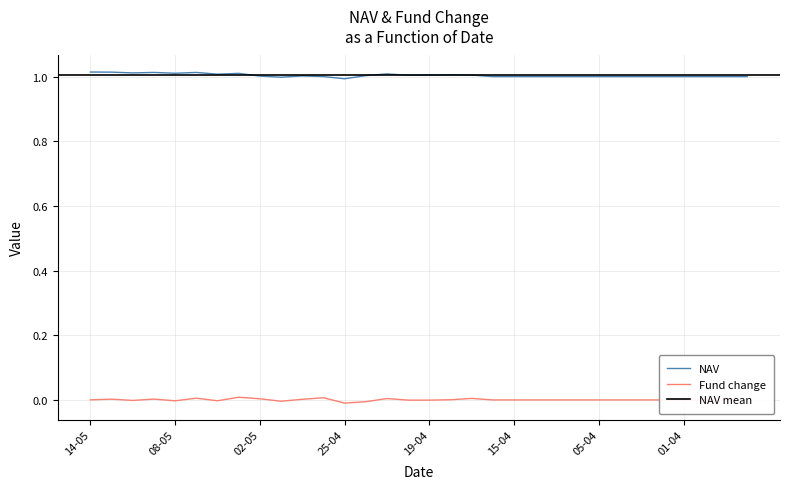

Which series has the largest range (max minus min)?

NAV